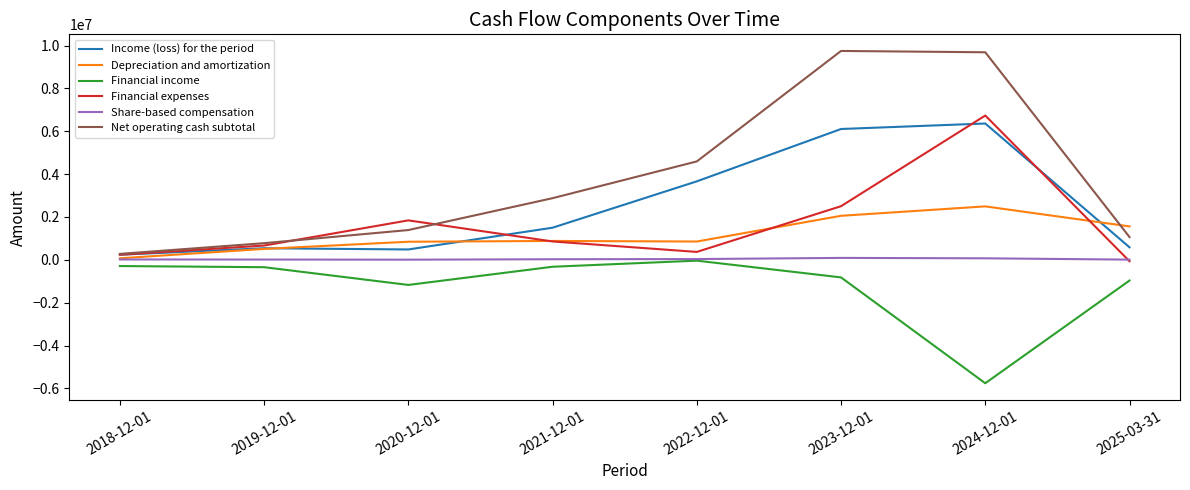

Read the Financial expenses value at 2021-12-01, to the nearest 10.

856870